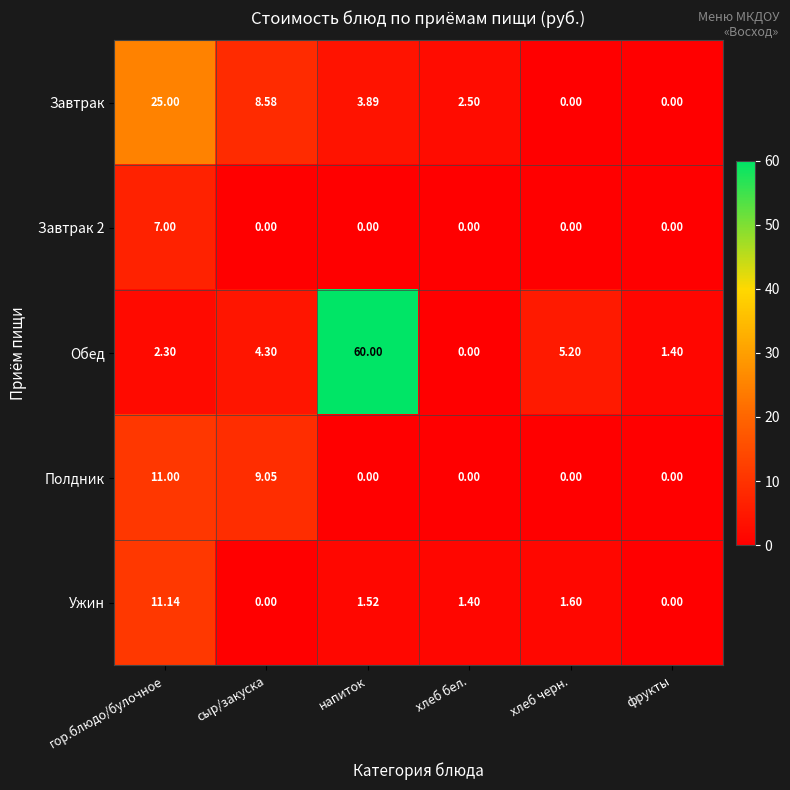

At which category does the chart reach its peak across all series?

напиток